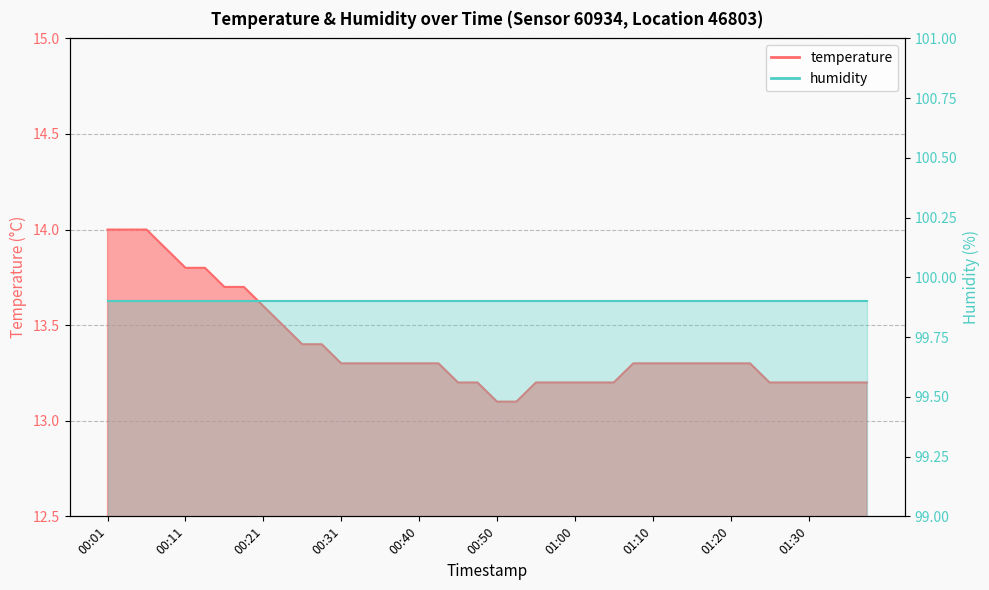

At which category does the chart reach its peak across all series?

00:01